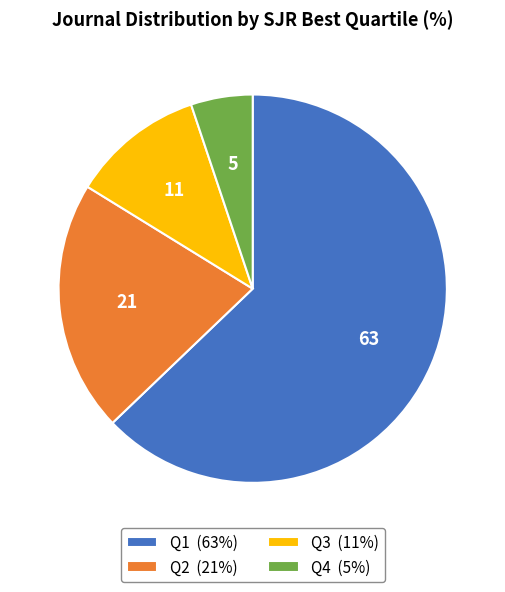

Combined, do Q4 (5%) and Q1 (63%) account for over 50%?

Yes